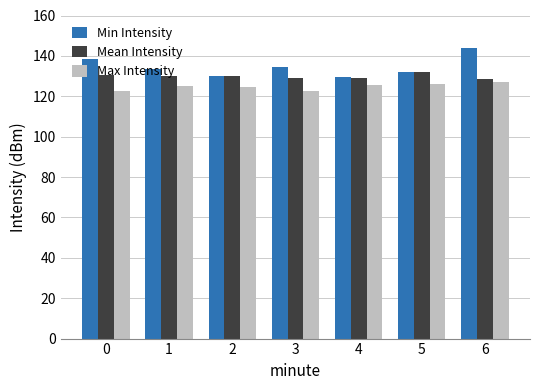

How many series are shown in this chart?

3